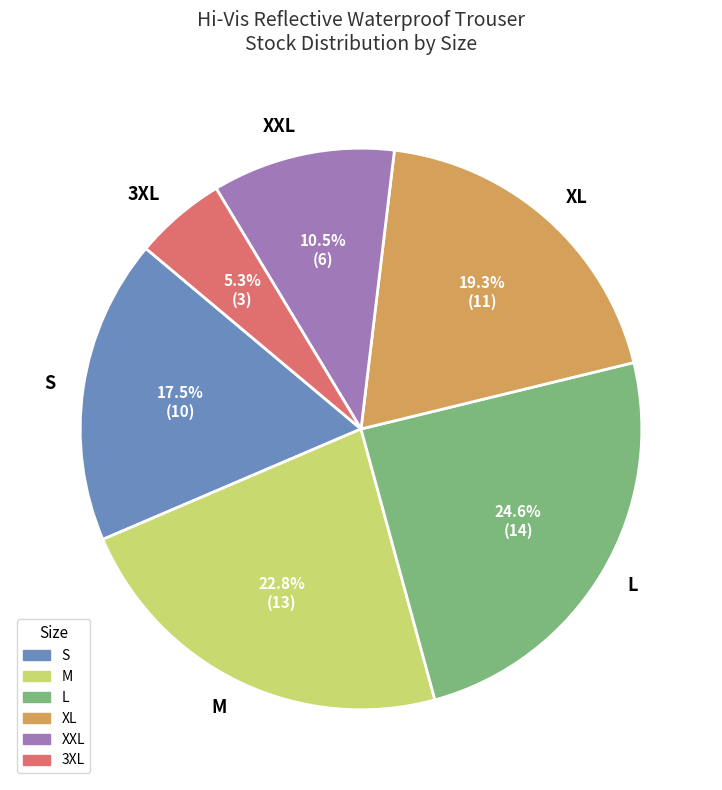

Combined, what portion of the pie is XL and 3XL?

24.6%